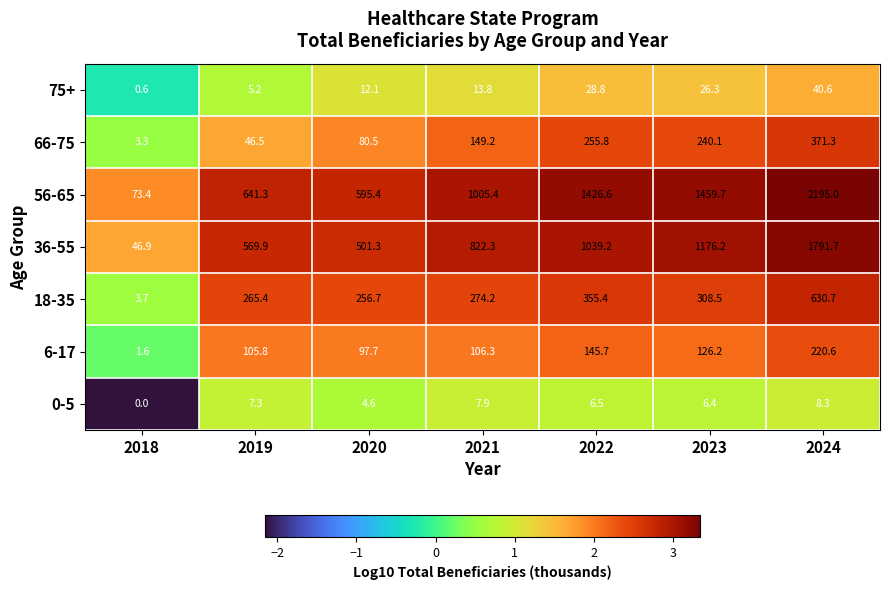

At which category does the chart reach its peak across all series?

2024